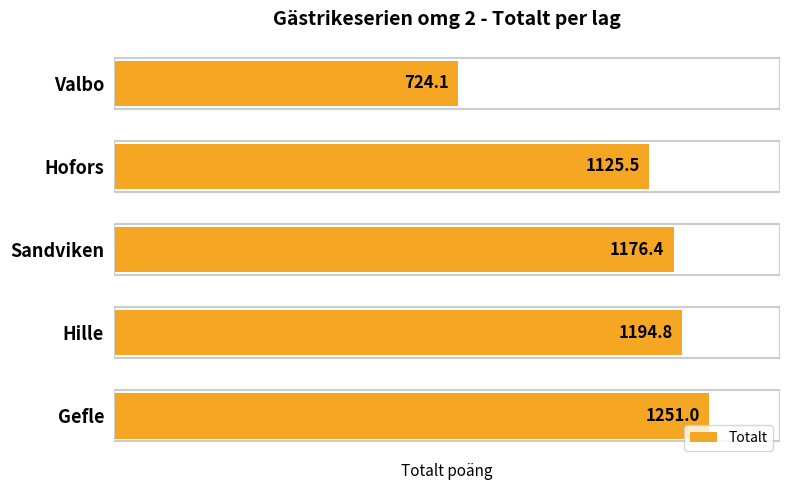

Where is the data nearest to the value 987?

Hofors